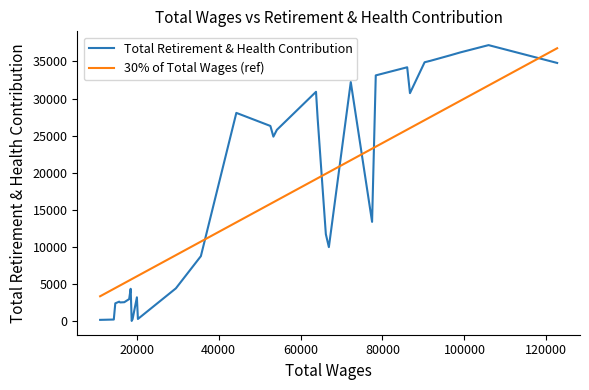

Which series has the largest range (max minus min)?

Total Retirement & Health Contribution